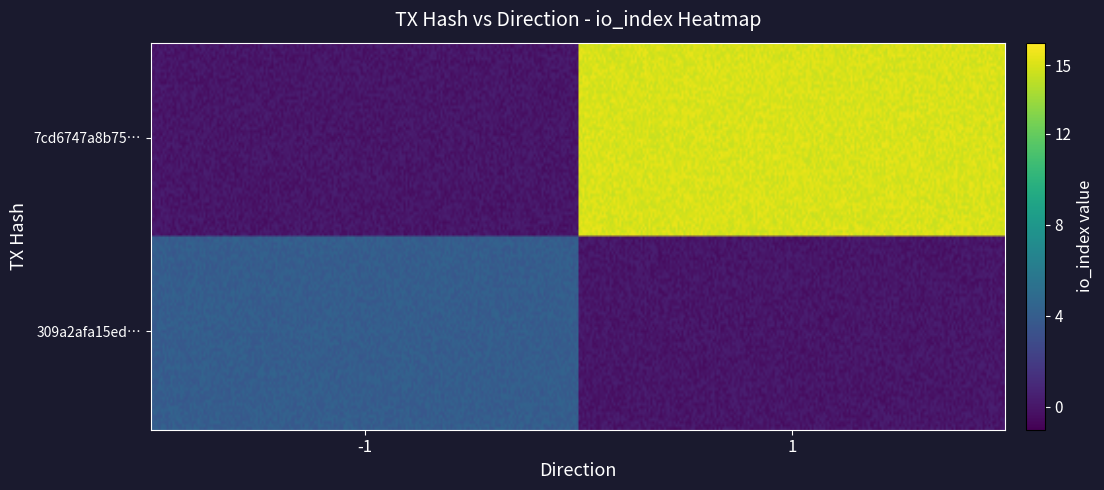

At io_index, list the series in order from smallest to largest.

309a2afa15ed36a932e31851d7ecc49a2a0b48b, 7cd6747a8b75a8fc41fbf9427bbde190b569835